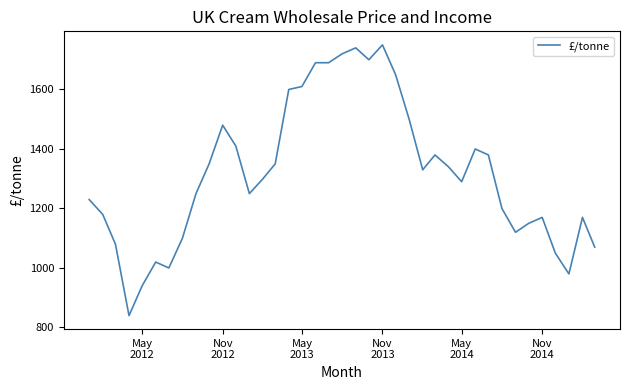

Does the chart display data point markers on the line(s)?

No